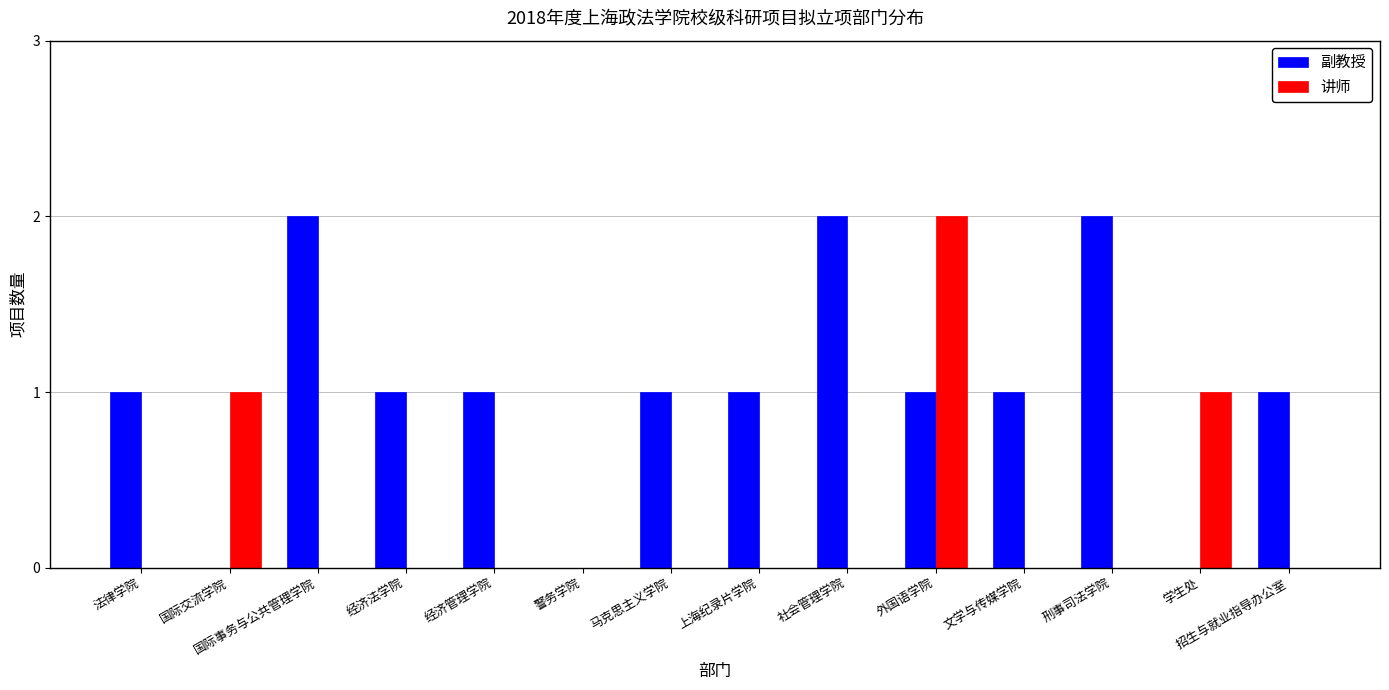

What is the sum of the 副教授 values at 外国语学院 and 国际交流学院?

1